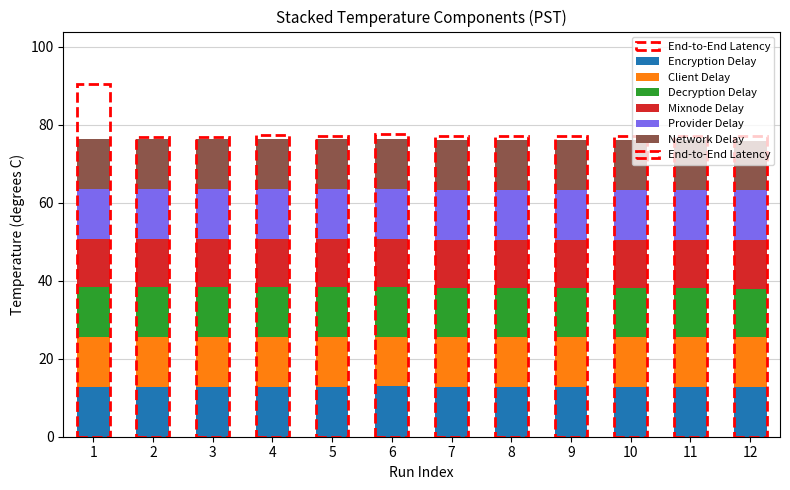

What is the maximum value for Encryption Delay?

12.9